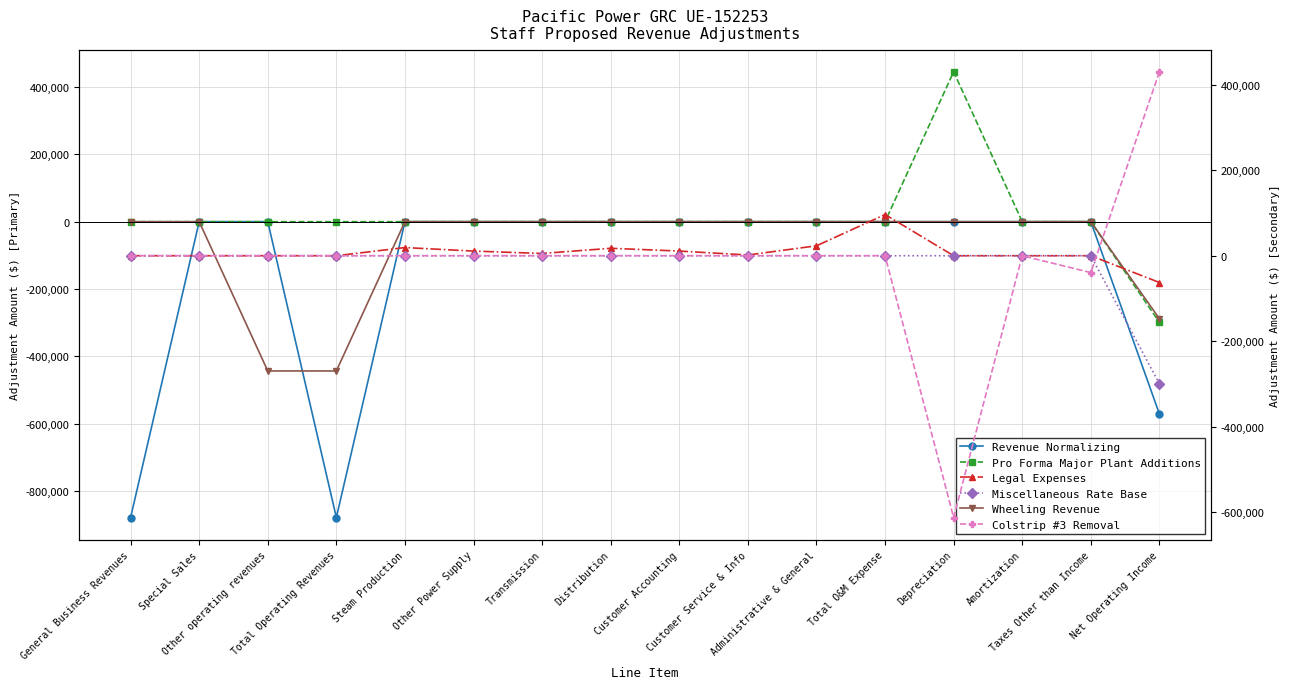

True or false: Revenue Normalizing has a value of 0.0 at Special Sales.

True